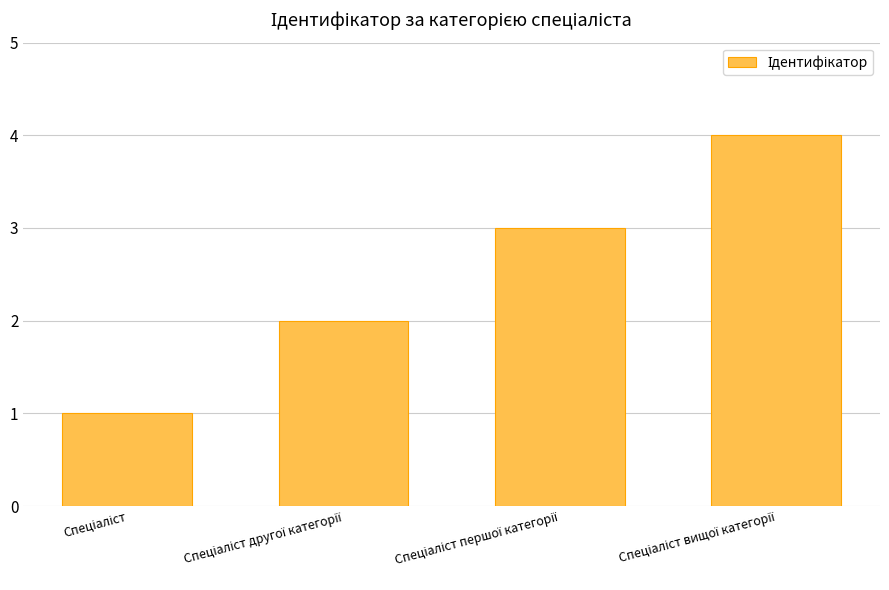

What is the sum of all values?

10